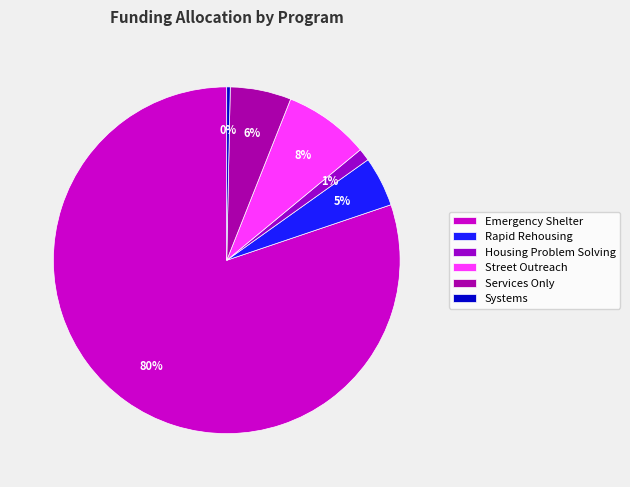

Which slice is the largest?

Emergency Shelter